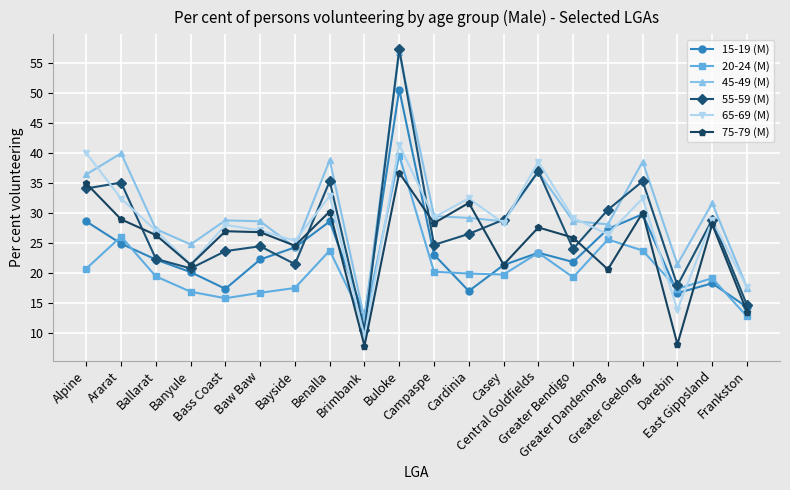

What is the total value across all series at Casey?

148.4